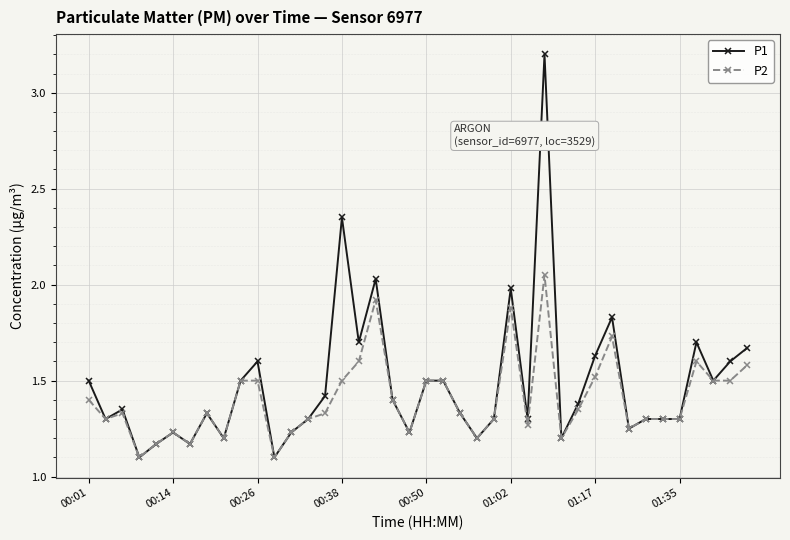

Which series has the widest spread of values?

P1